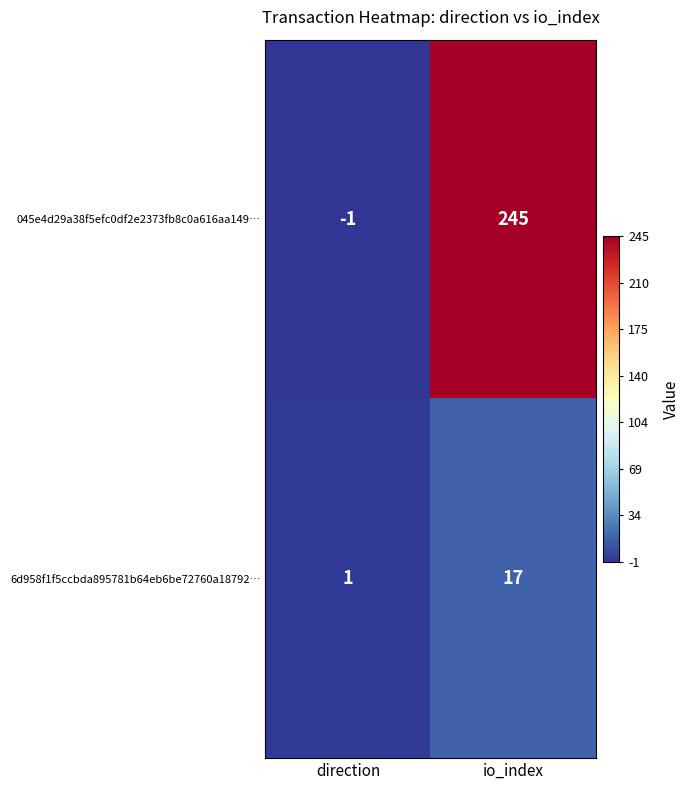

List the series in order of their overall mean, lowest first.

6d958f1f5ccbda895781b64eb6be72760a18792…, 045e4d29a38f5efc0df2e2373fb8c0a616aa149…